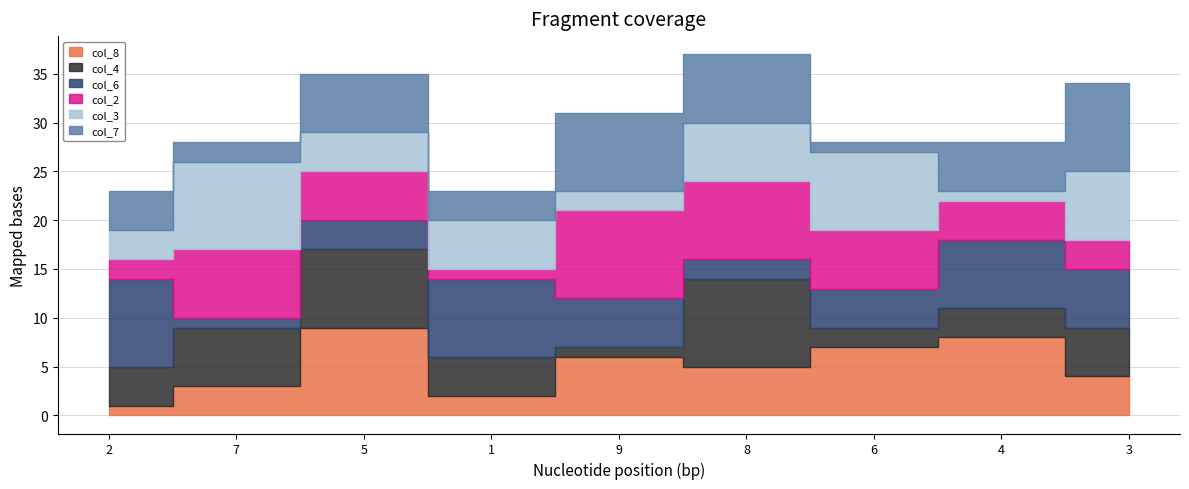

What is the label of the 8th point from the left?

4